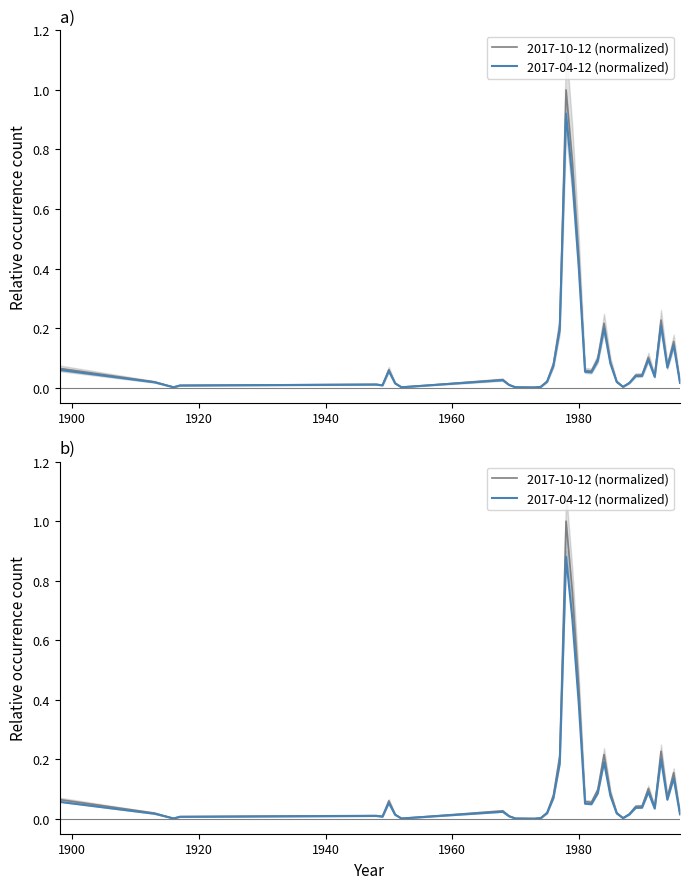

What is the maximum value for 2017-04-12 (normalized)?

0.9